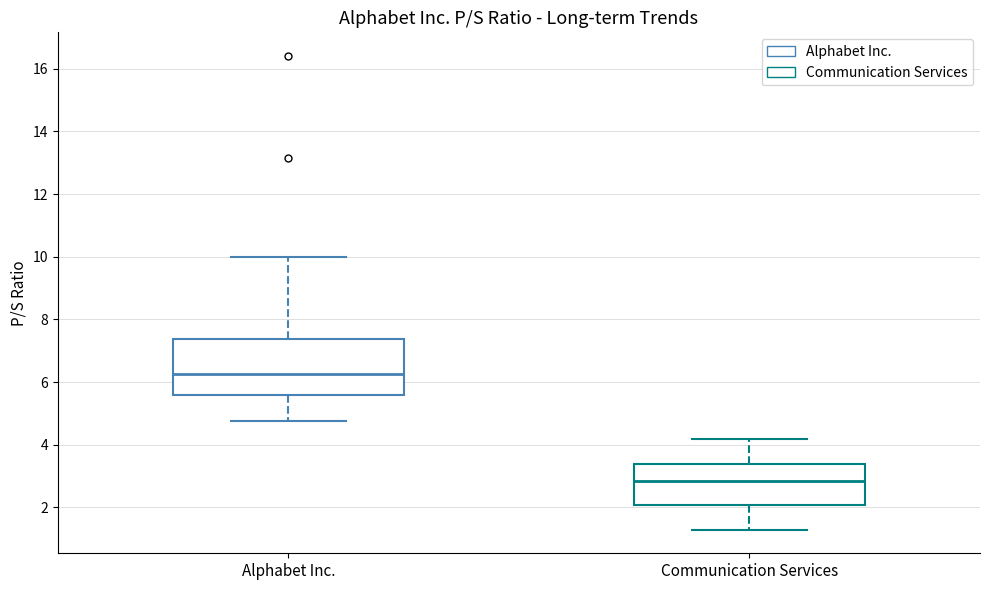

Where does the lower whisker of the box for Communication Services end on the y-axis? The values are not printed on the chart, so give them approximately, as read against the axis.

1.2